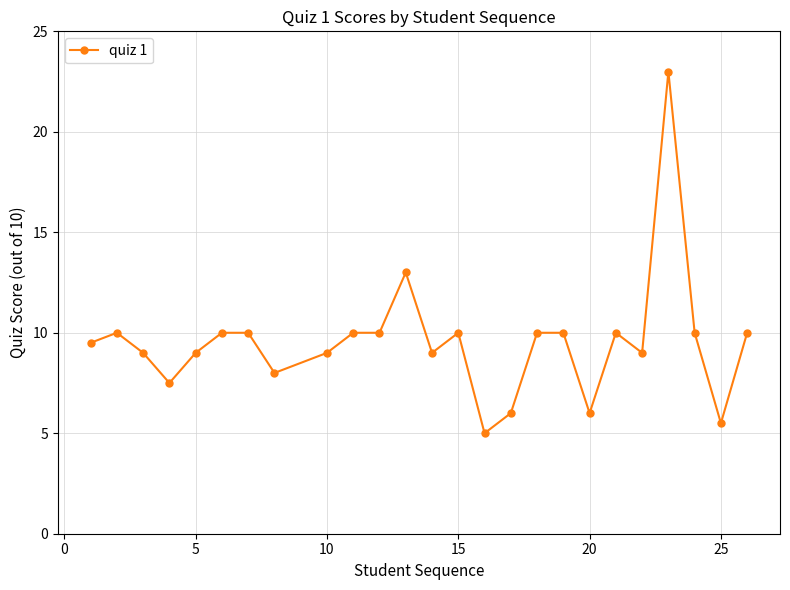

Is this an area chart (filled region under the line)?

No